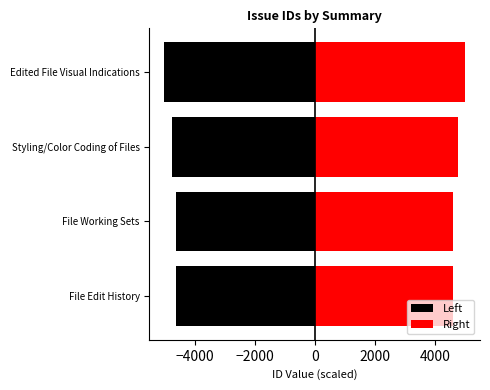

What is the greatest value displayed?

5000.0